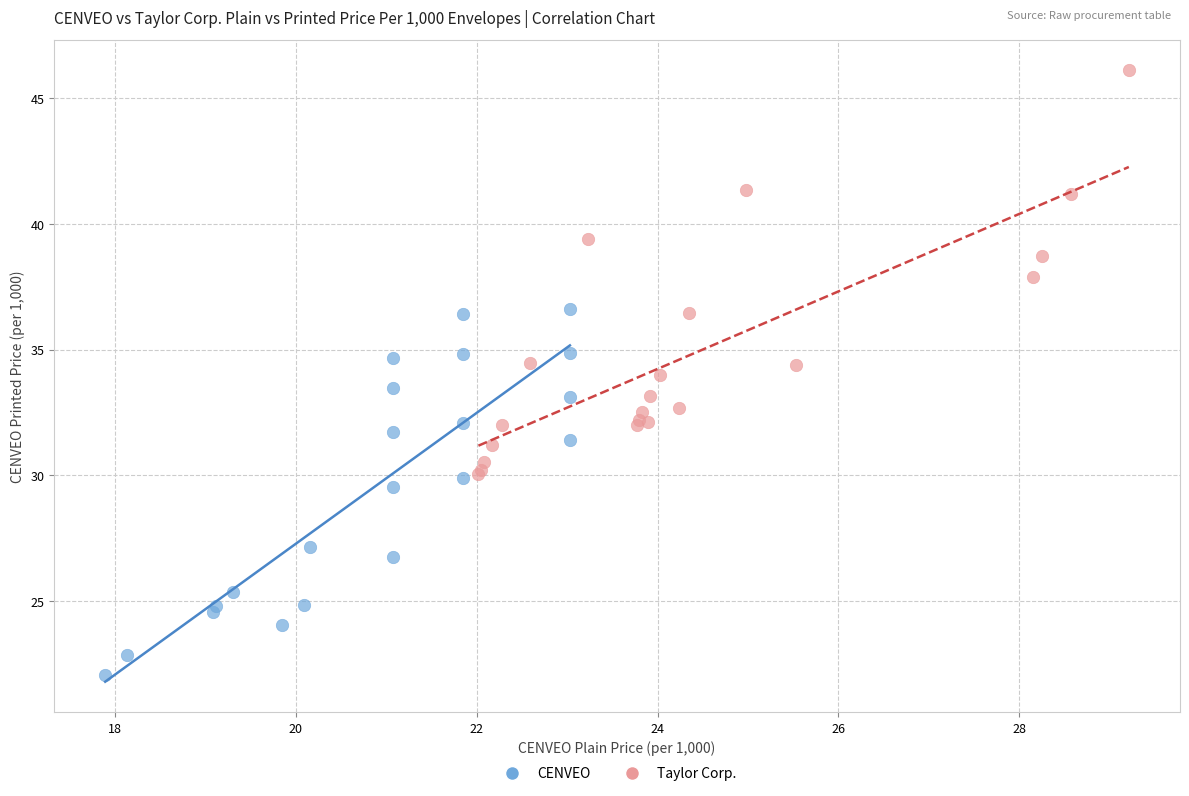

Which series contains the lowest Y value?

CENVEO